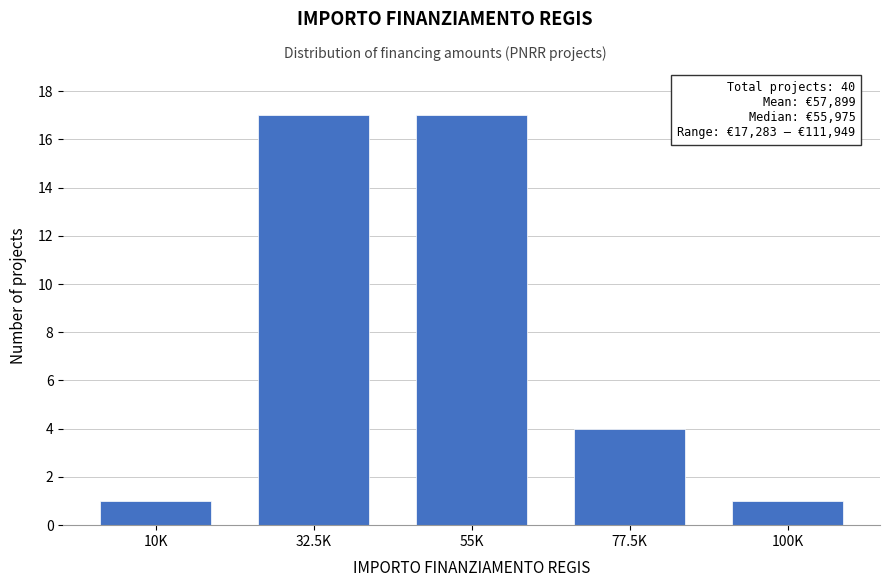

Reading right to left, list all the values displayed in this chart.

1	4	17	17	1